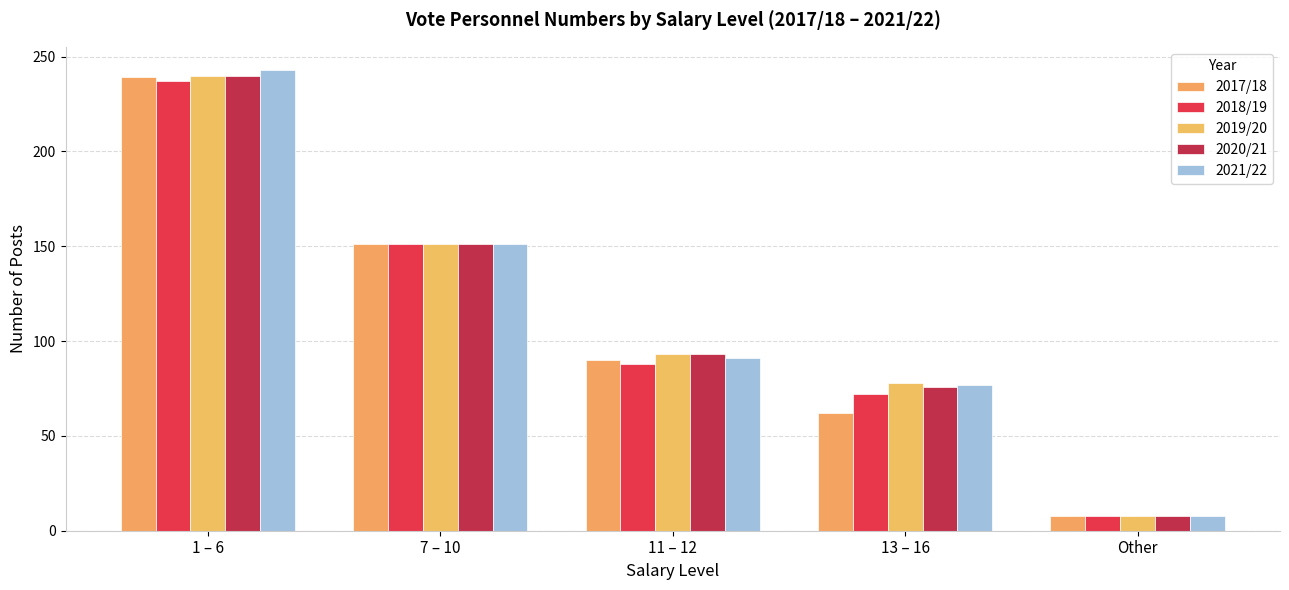

Is it true that 2021/22 equals 243 at 1 – 6?

True